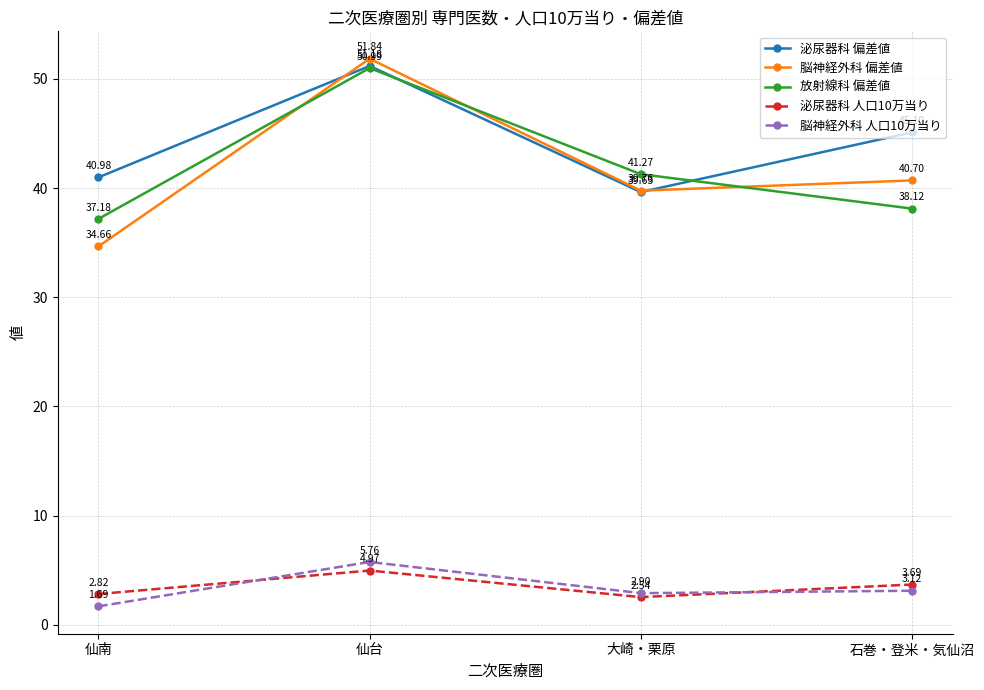

What is the label of the 2nd point from the right?

大崎・栗原